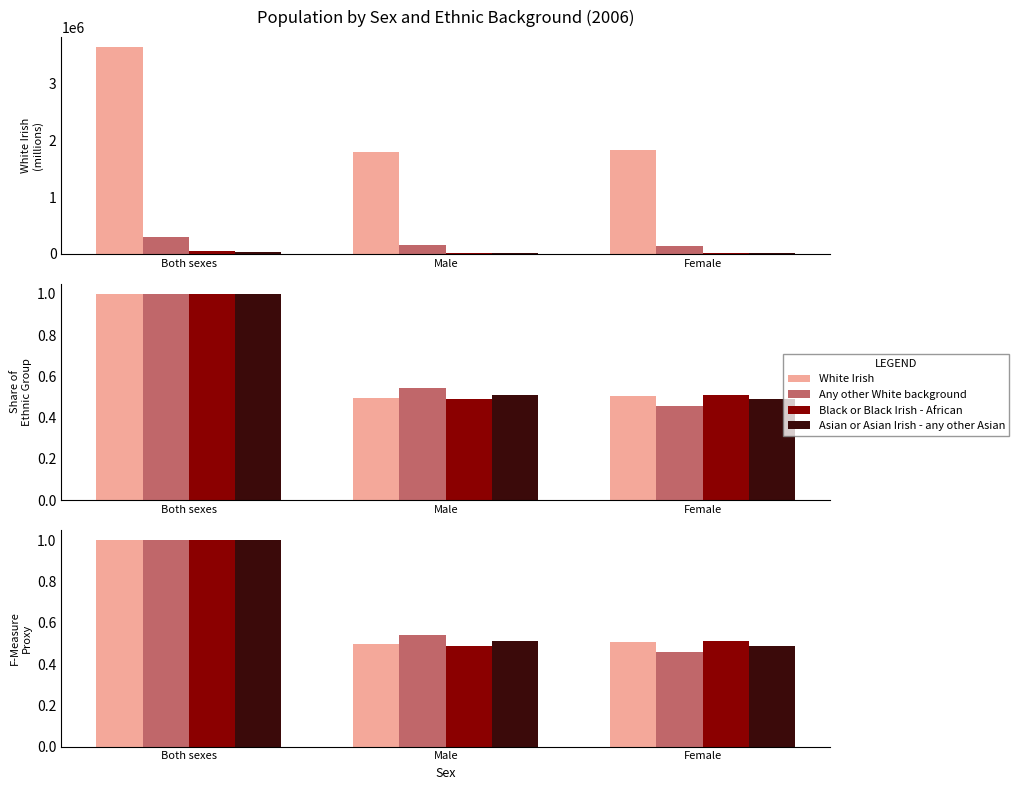

Is it true that Any other White background equals 0.5 at Male?

True